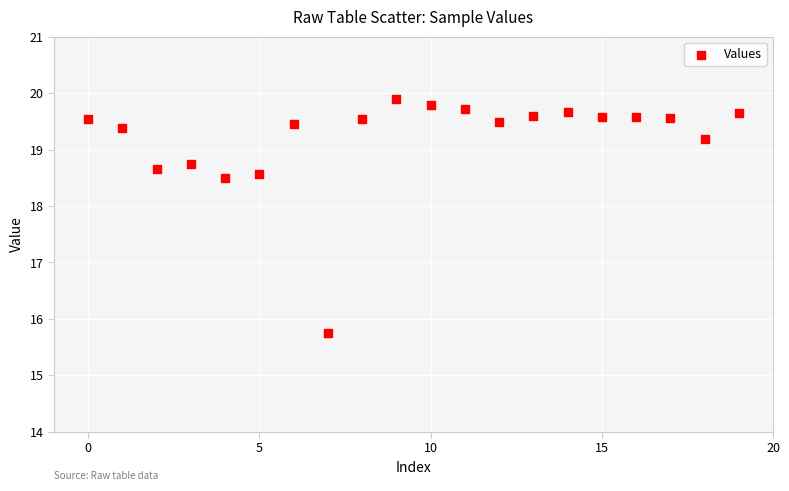

What is the range of Y values (max minus min)?

4.1